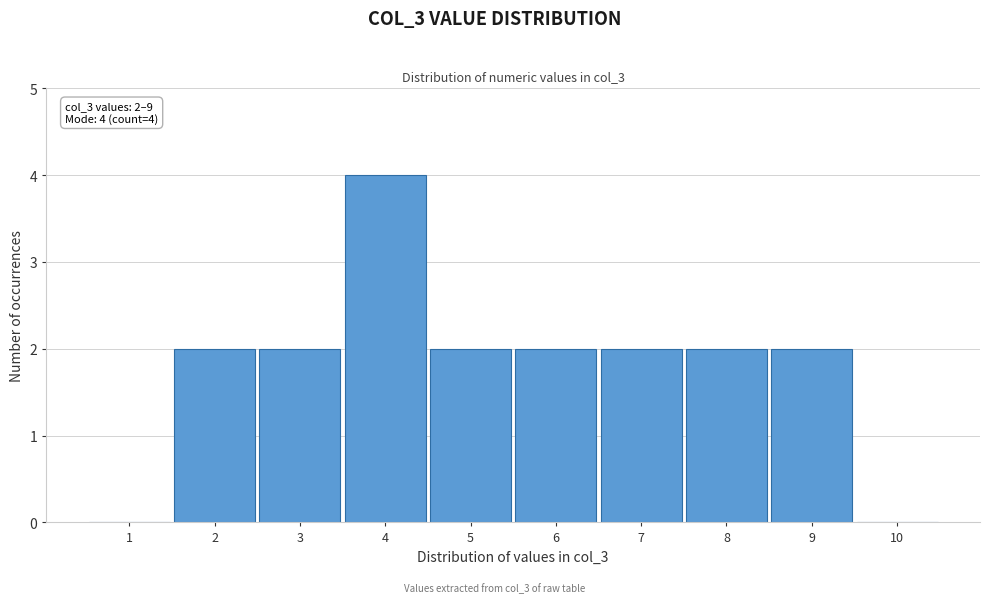

Over which range of the x-axis is the bar tallest?

3.5 to 4.5